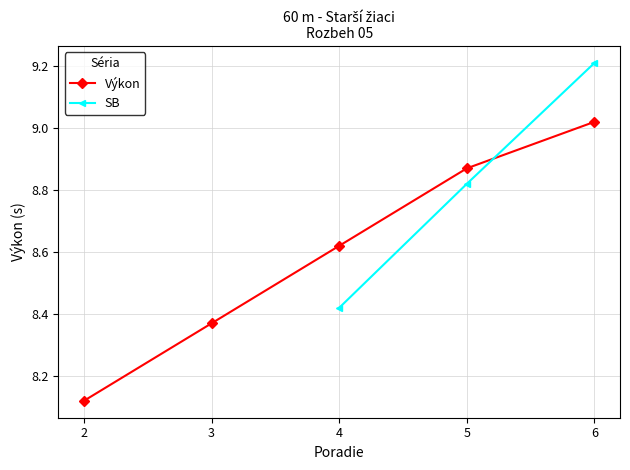

What is the sum of all values?

43.0